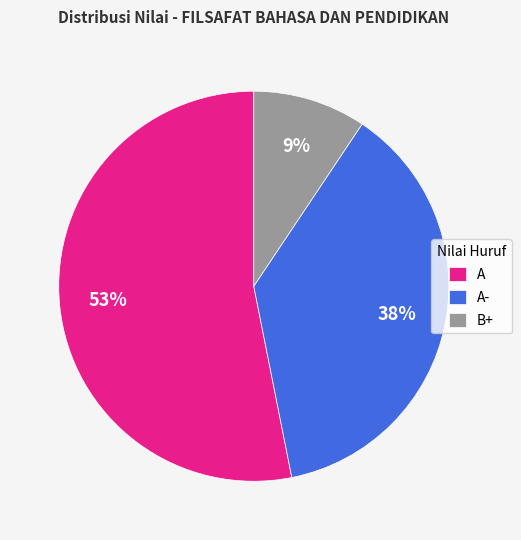

Which category has the biggest portion of the pie?

A